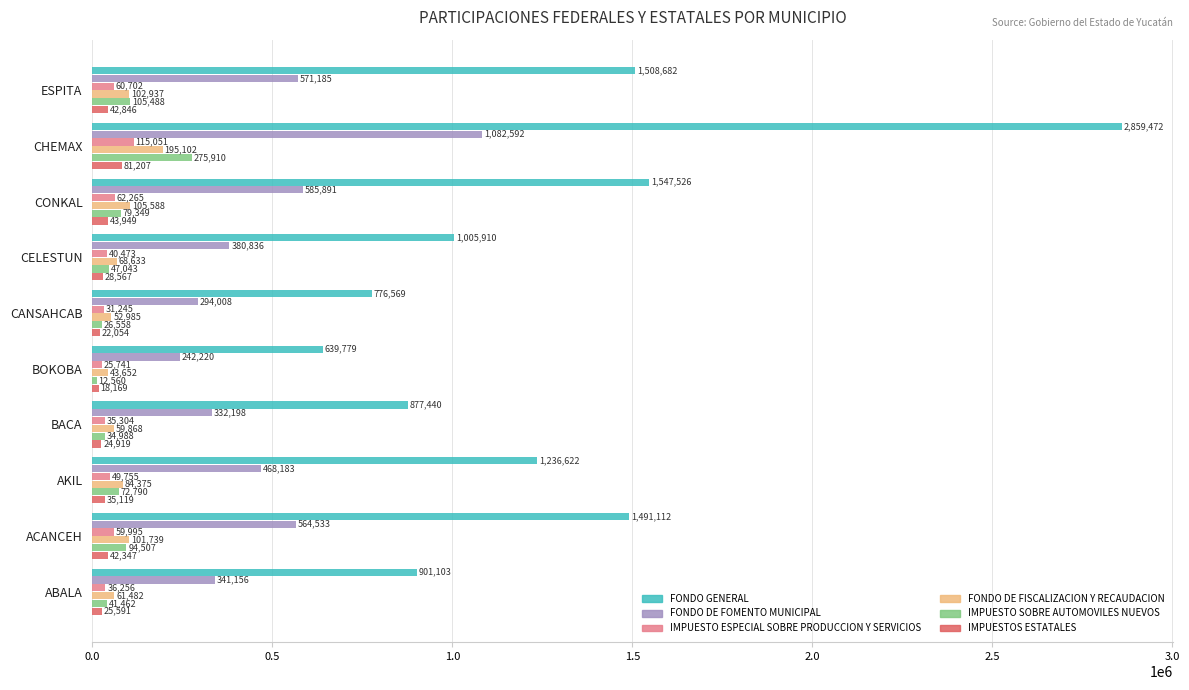

Which series has the widest spread of values?

FONDO GENERAL